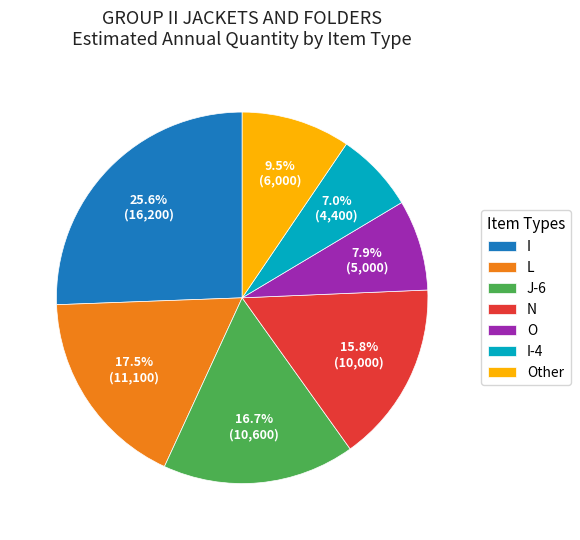

Approximately how many times larger is the value at J-6 compared to Other?

1.8